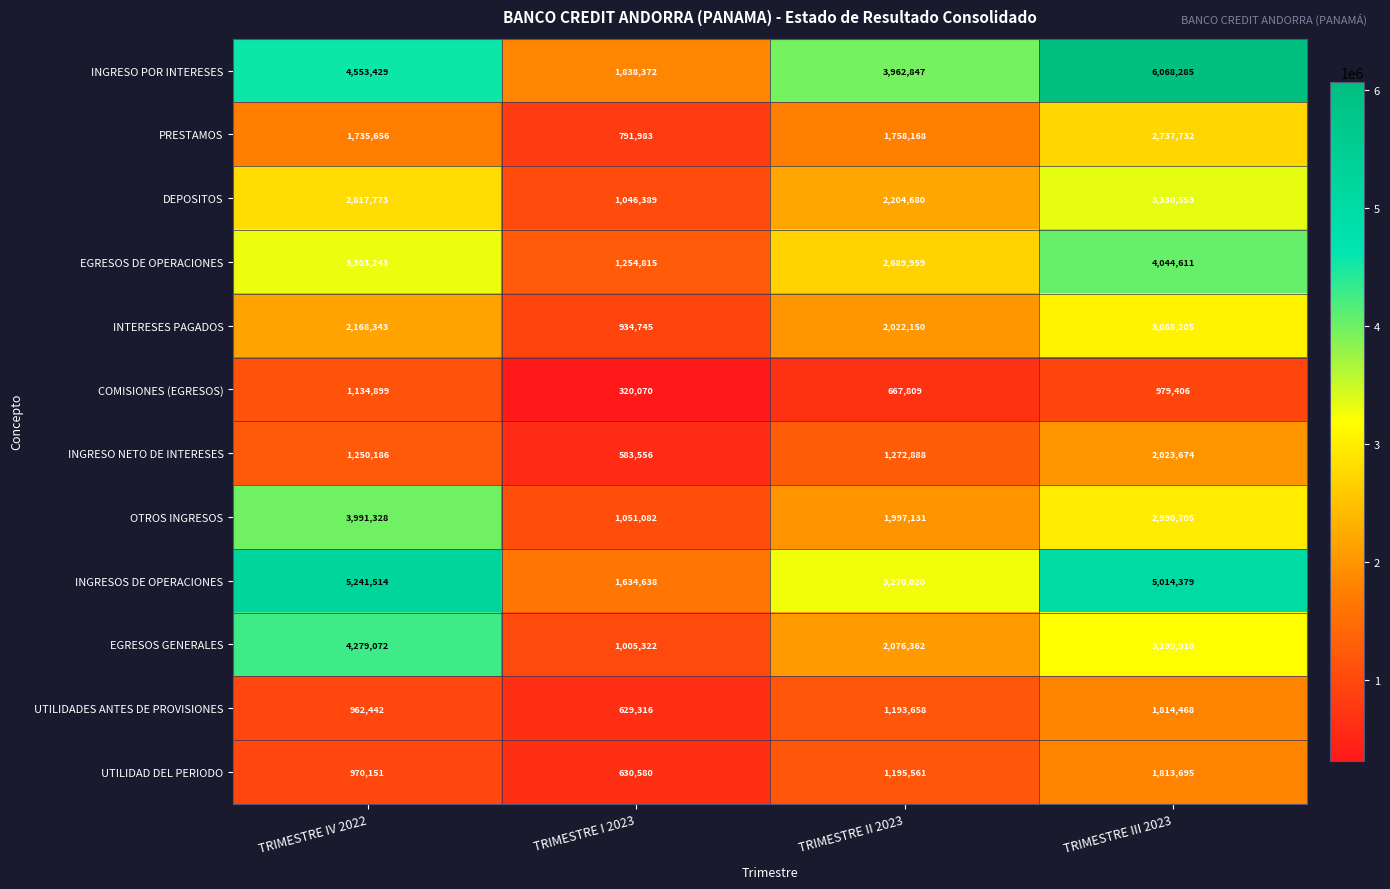

What is the difference between the highest and lowest values at TRIMESTRE III 2023?

5088879